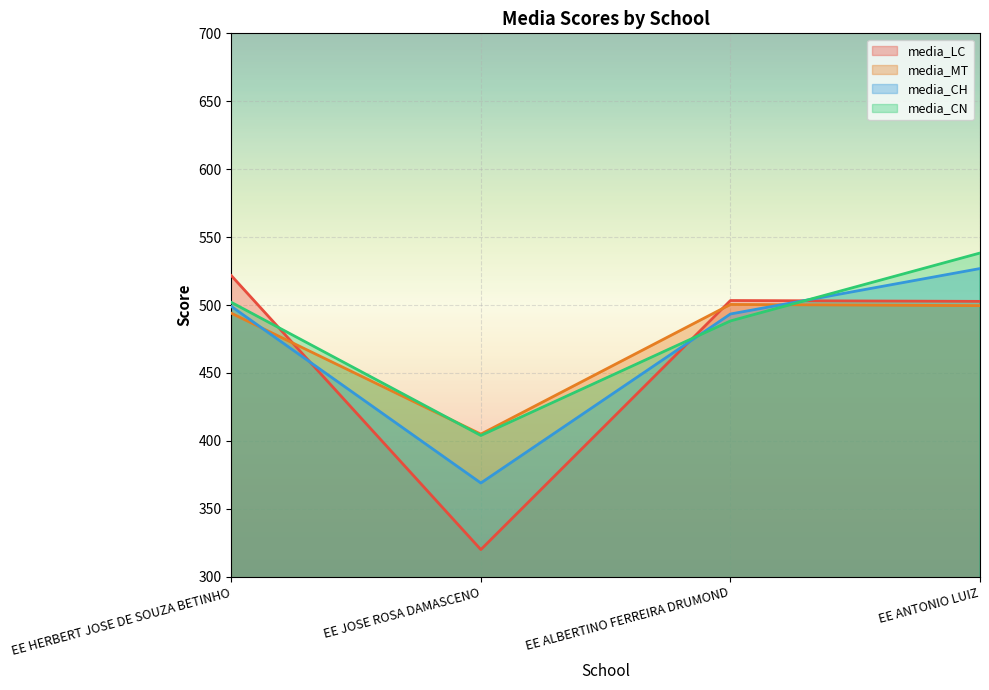

The media_CN series shows 488.3 at EE ALBERTINO FERREIRA DRUMOND. True or false?

True